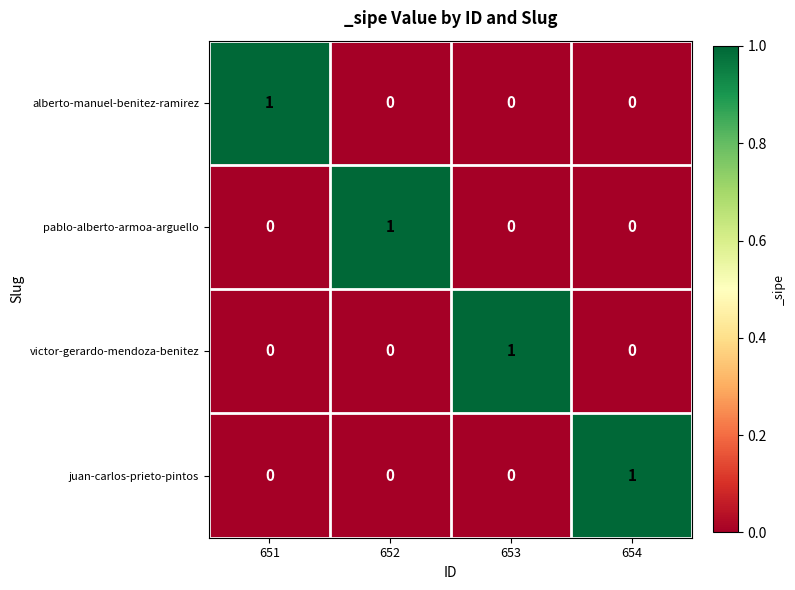

What is the difference between the highest and lowest values at 651?

1